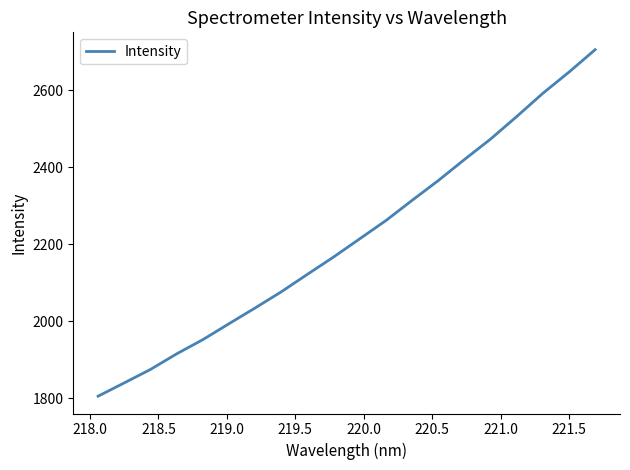

What is the difference between the maximum and minimum values?

900.4